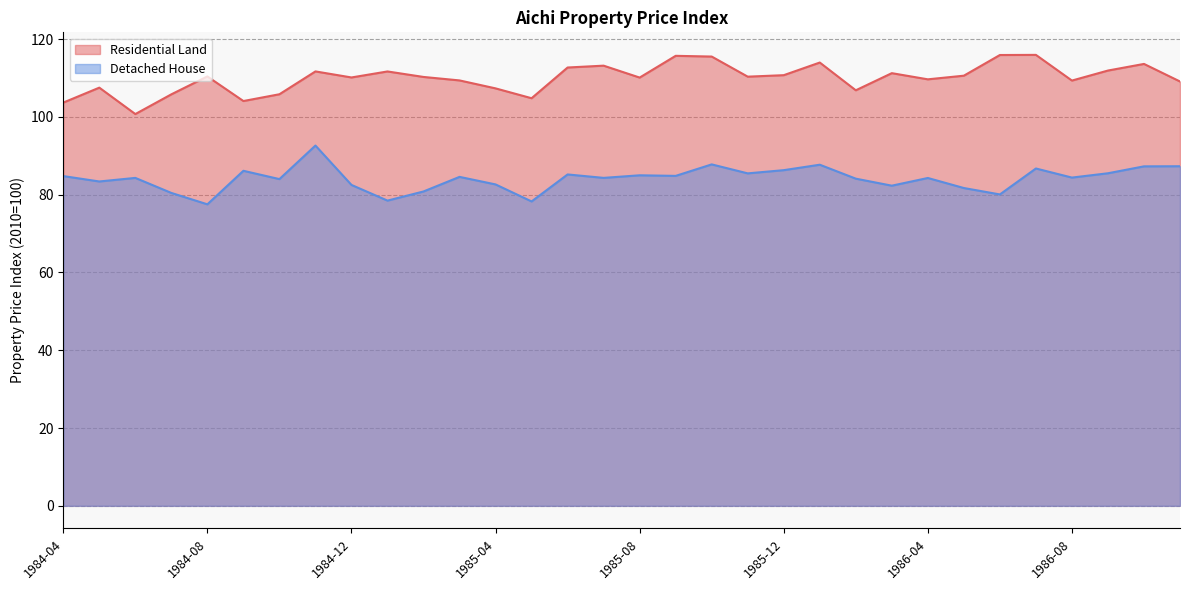

Reading right to left, what are all the values shown in this chart?

Residential Land: 109.1	113.6	111.9	109.3	115.9	115.9	110.6	109.7	111.2	106.8	114.0	110.7	110.3	115.5	115.7	110.1	113.2	112.7	104.8	107.3	109.4	110.3	111.7	110.1	111.7	105.8	104.1	110.4	105.8	100.7	107.5	103.7
Detached House: 87.3	87.3	85.5	84.4	86.7	80.1	81.7	84.3	82.3	84.1	87.7	86.3	85.5	87.8	84.8	85.0	84.3	85.2	78.3	82.6	84.6	80.8	78.5	82.5	92.6	84.0	86.1	77.5	80.4	84.3	83.4	84.8